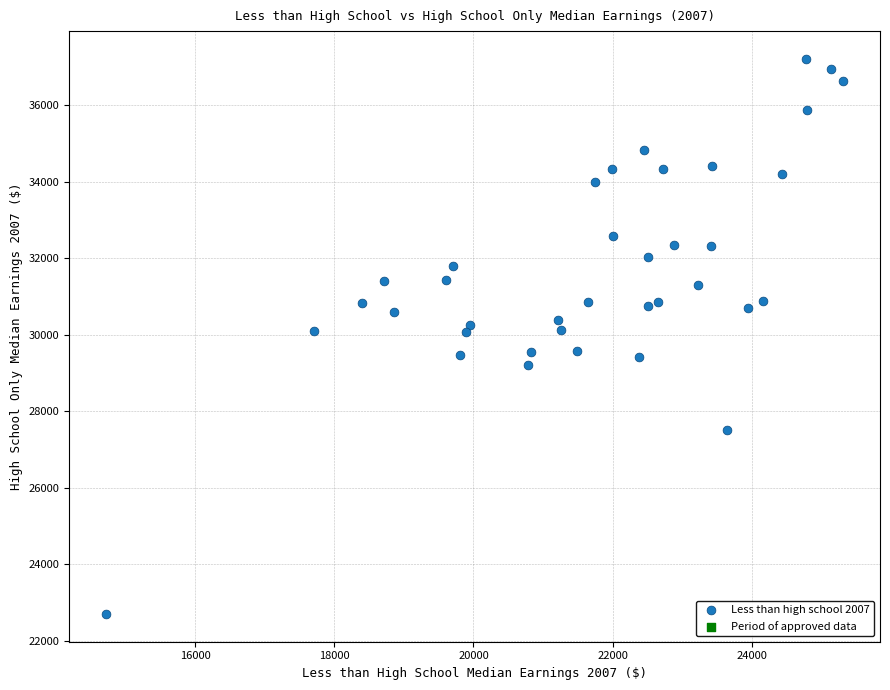

What is the range of X values (max minus min)?

10598.8